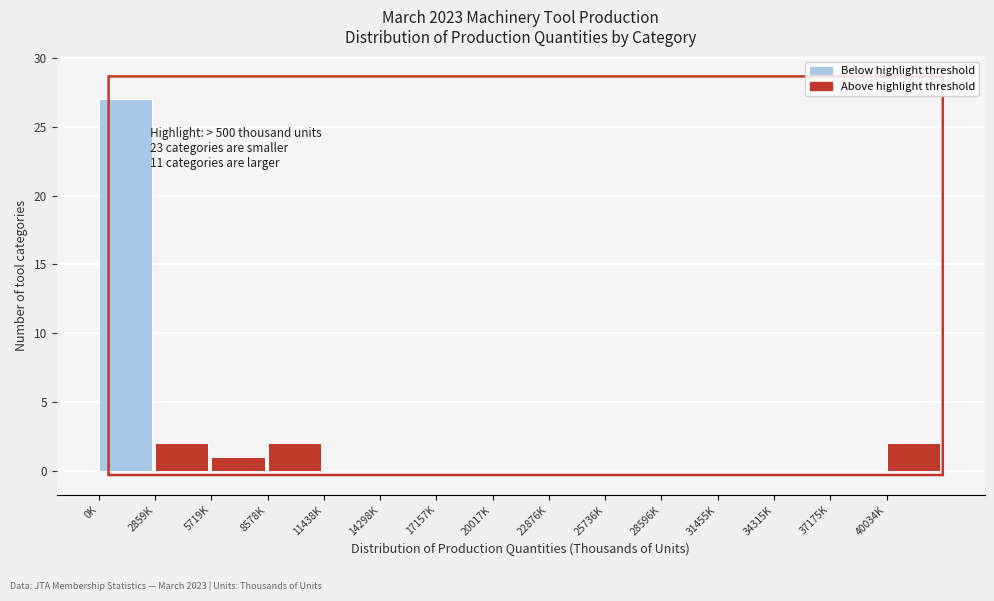

Reading right to left, extract all data points from this chart.

40034K=2	37175K=0	34315K=0	31455K=0	28596K=0	25736K=0	22876K=0	20017K=0	17157K=0	14298K=0	11438K=0	8578K=2	5719K=1	2859K=2	0K=27